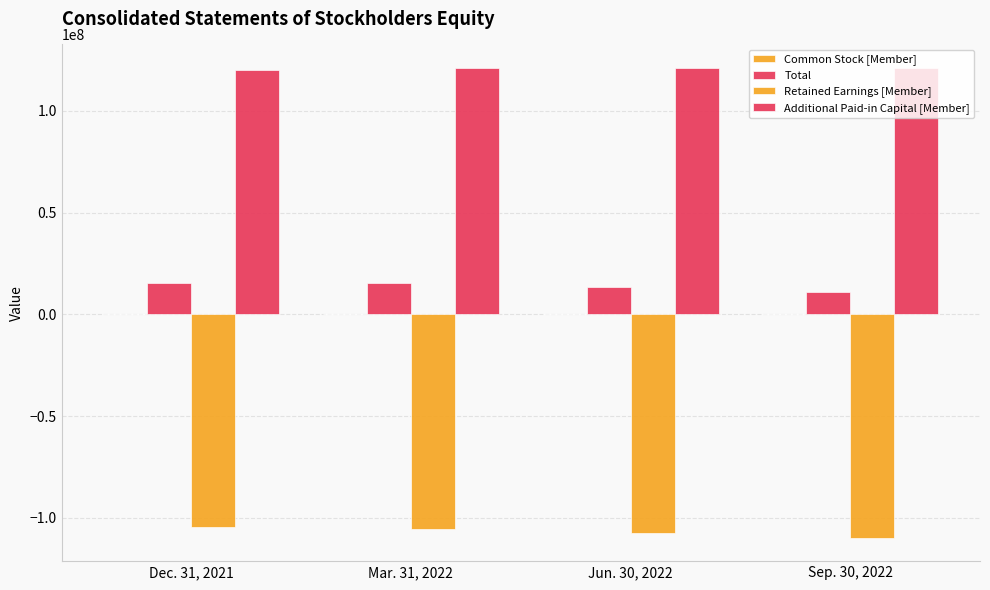

List the labels in order of Total value, smallest first.

Sep. 30, 2022, Jun. 30, 2022, Mar. 31, 2022, Dec. 31, 2021